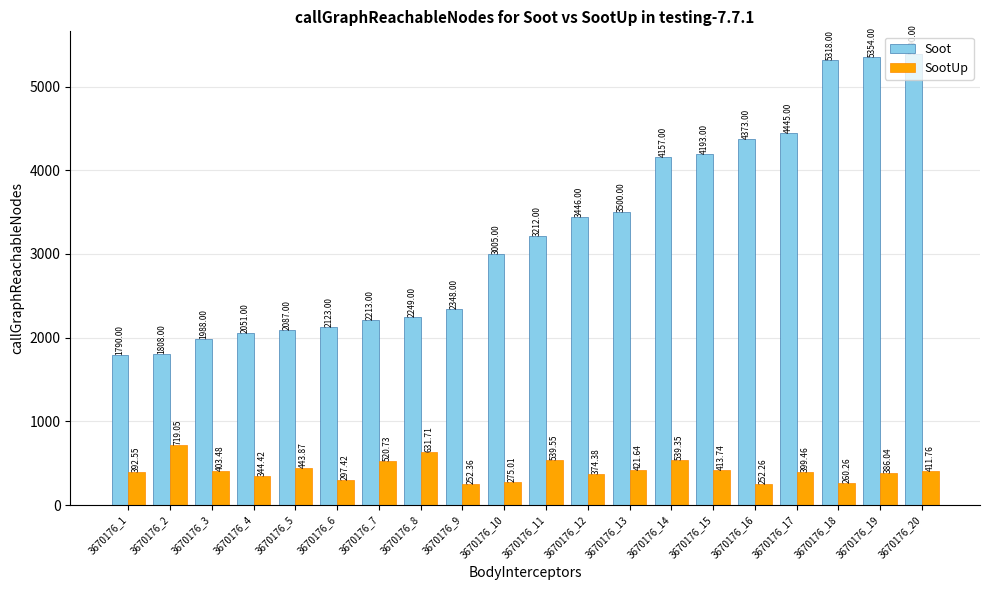

Which series has the largest range (max minus min)?

Soot